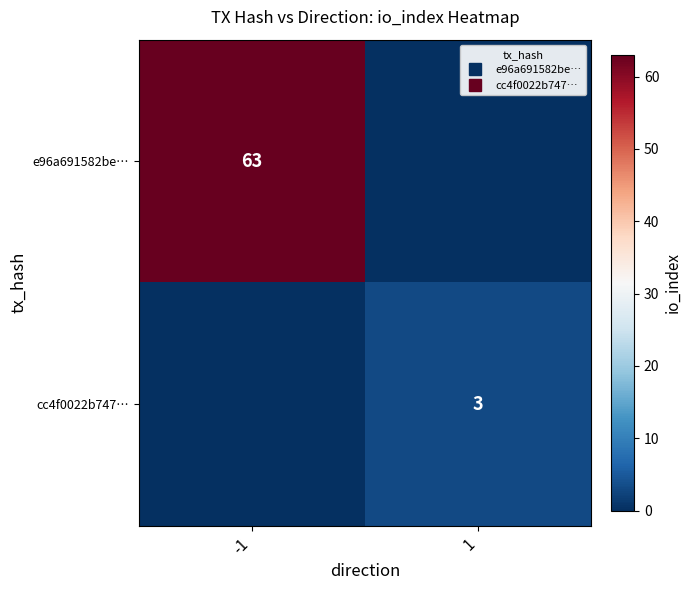

The value of e96a691582be… at -1 is 63. True or false?

True